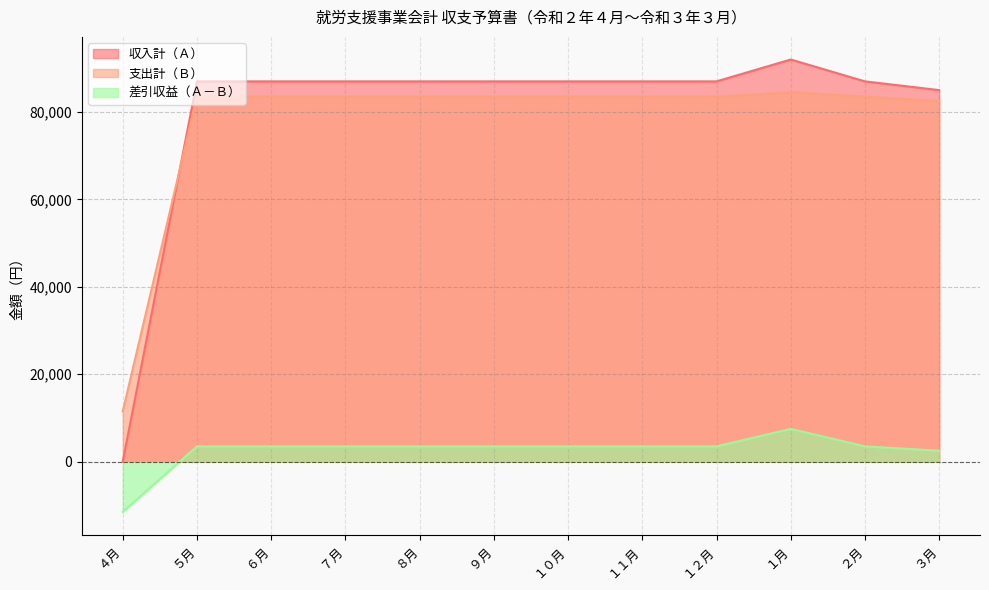

Which label corresponds to the smallest value in the chart?

４月